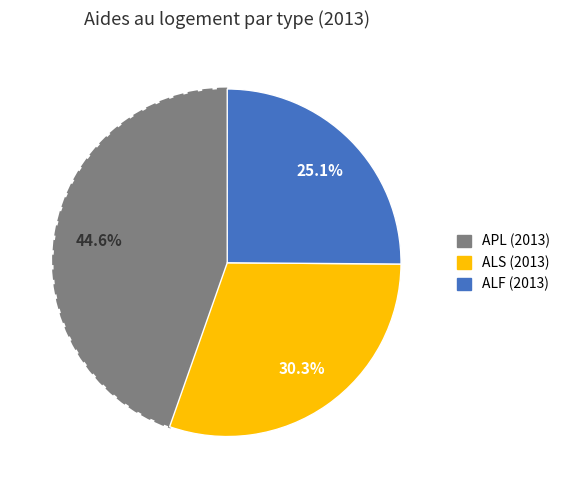

Which slice is the smallest?

ALF (2013)